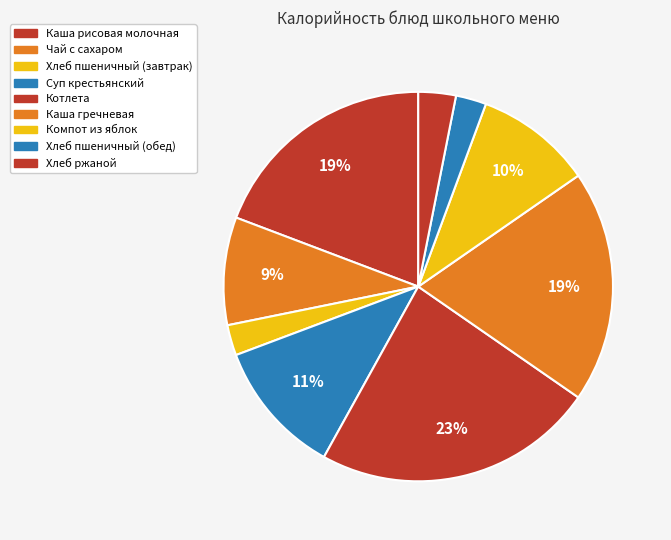

What percentage do Хлеб пшеничный (завтрак) and Хлеб ржаной together represent?

5.6%